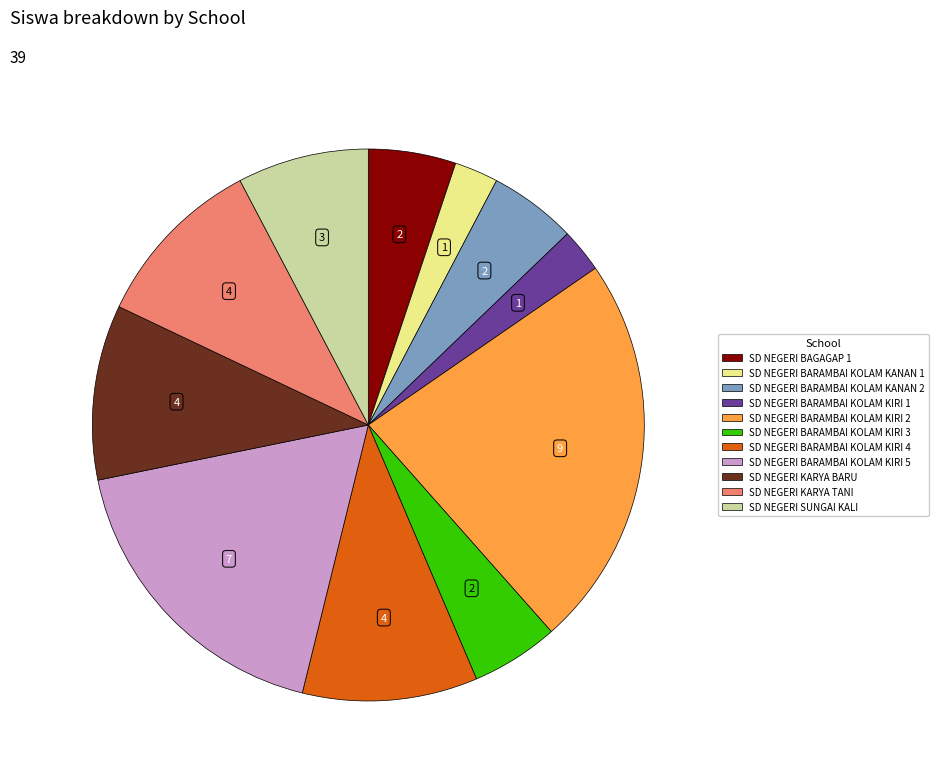

Is it true that SD NEGERI KARYA TANI is 17% of the pie?

False